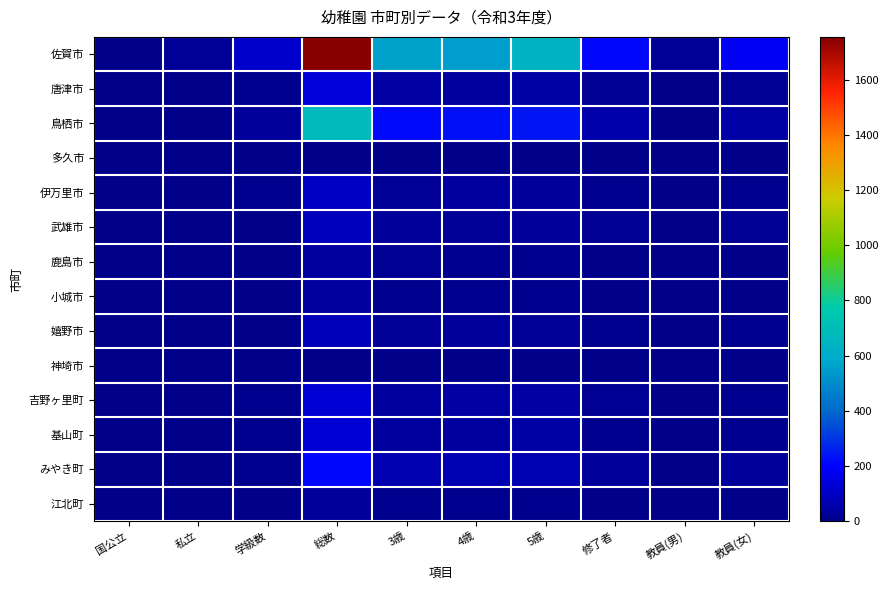

What is the total value across all series at 総数?

3398